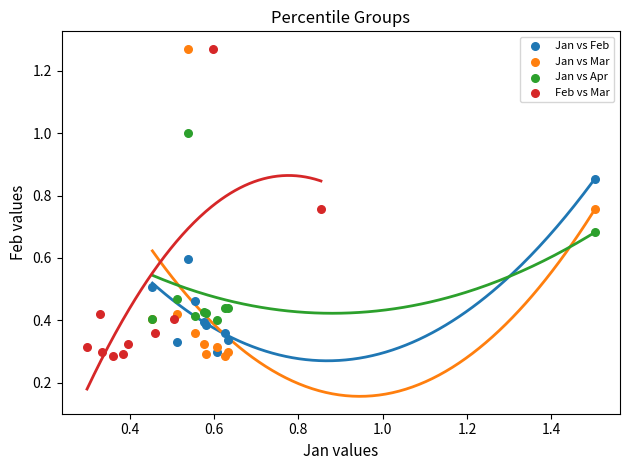

What are all the series names shown in the legend?

Jan vs Feb, Jan vs Mar, Jan vs Apr, Feb vs Mar